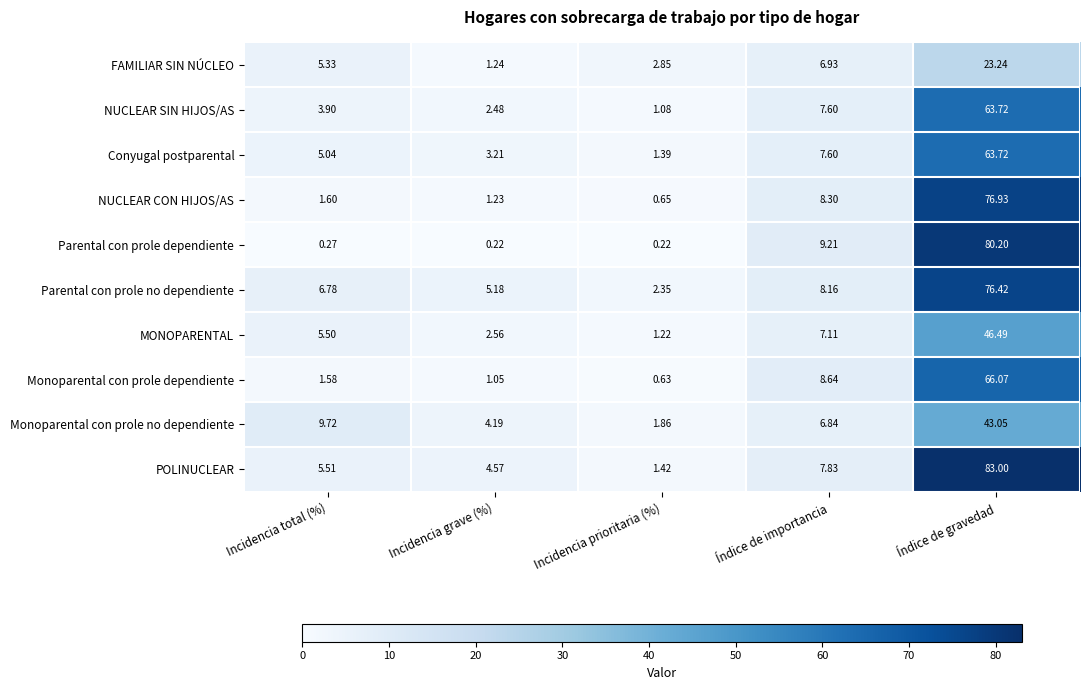

Which category has the highest value in the MONOPARENTAL series?

Índice de gravedad